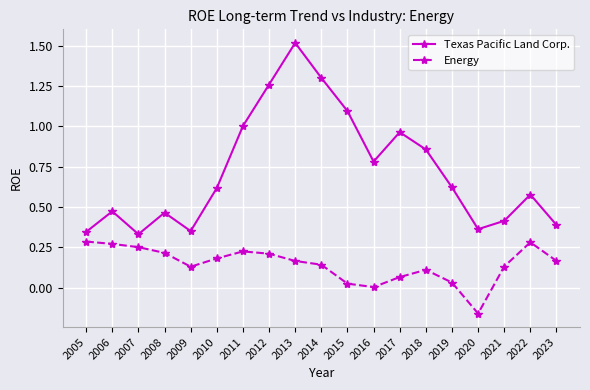

At 2016, list the series in order from smallest to largest.

Energy, Texas Pacific Land Corp.